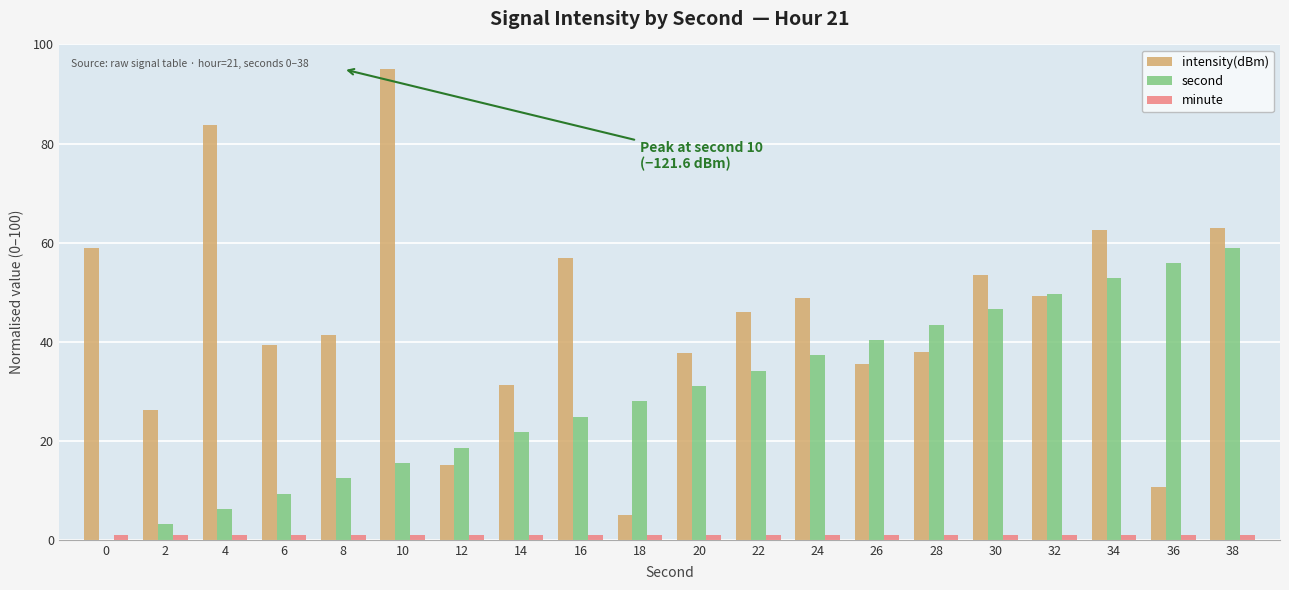

True or false: intensity(dBm) has a value of 26.3 at 2.

True